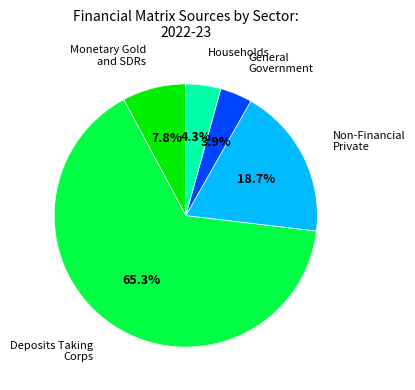

Is there any slice that represents more than half of the pie?

Yes